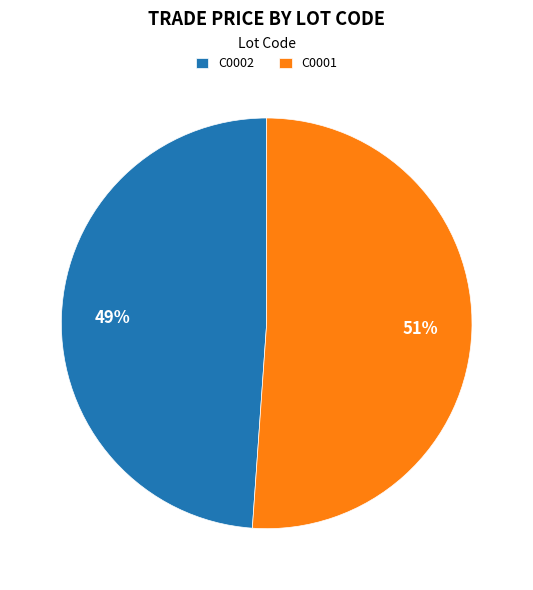

To the nearest percent, what percentage of the pie is C0001?

51%